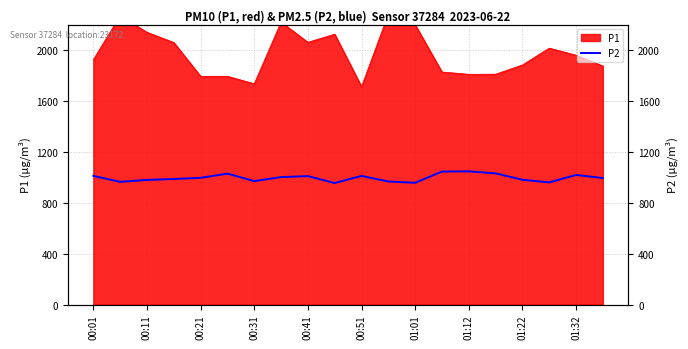

The chart shows a value of 979.1 at 00:11. True or false?

True